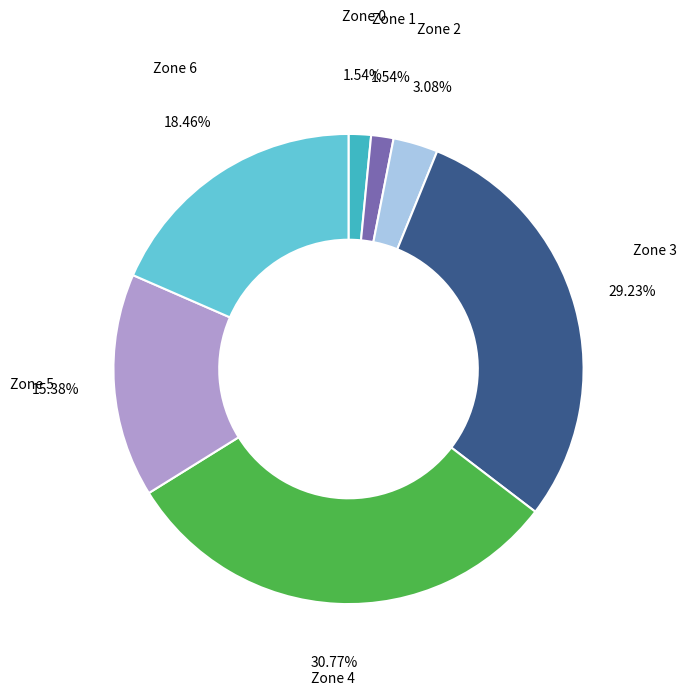

The Zone 0 slice represents 2% of the pie. True or false?

True